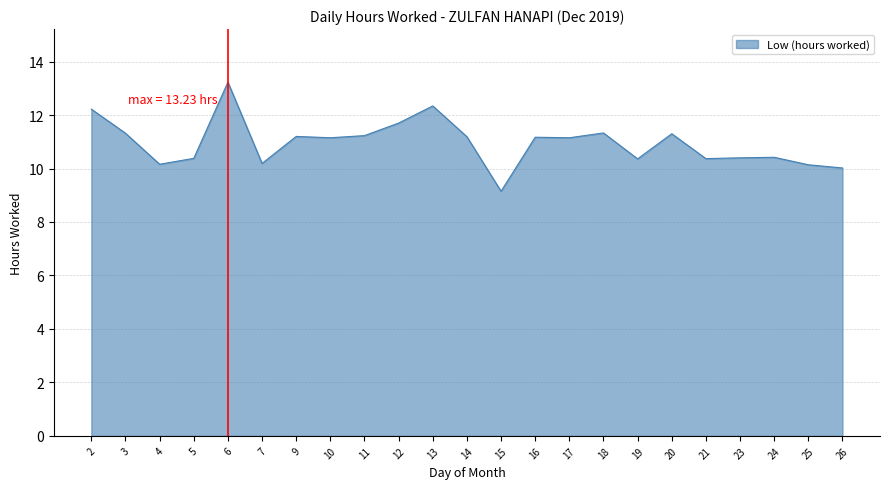

What is the ratio of the value at 19 to the value at 4?

1.0